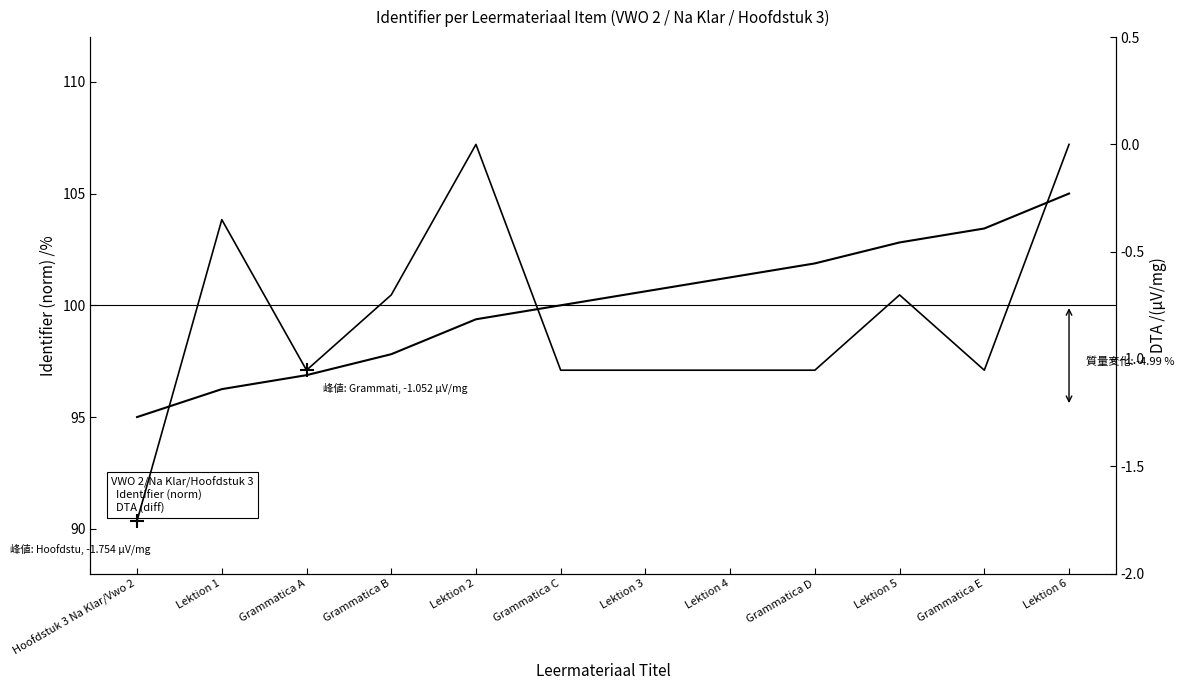

Which series has the largest total across all categories?

Identifier (norm)